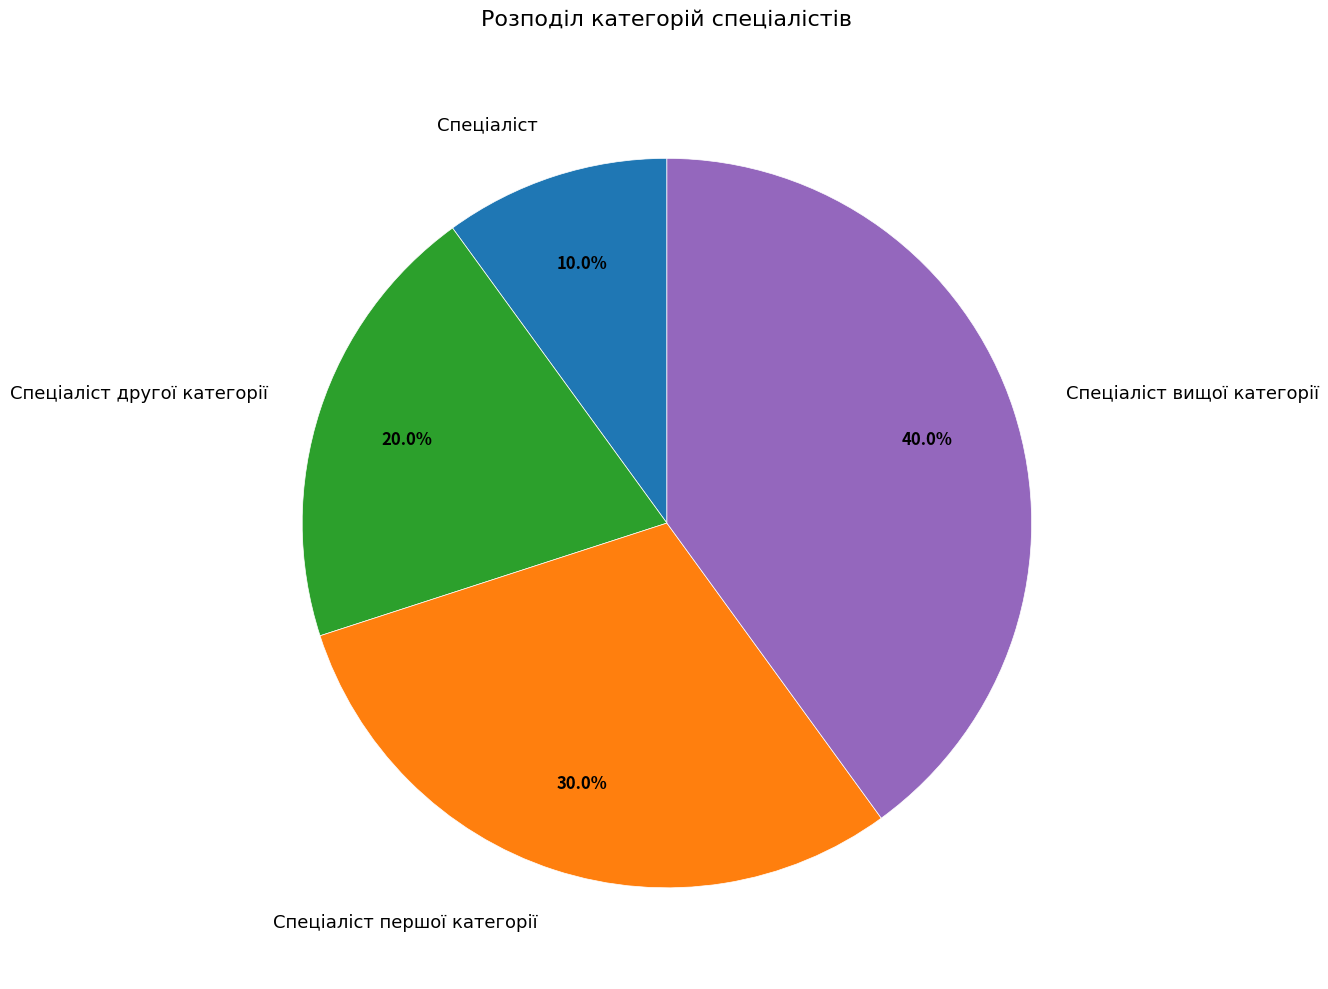

What is the smallest slice in the pie chart?

Спеціаліст